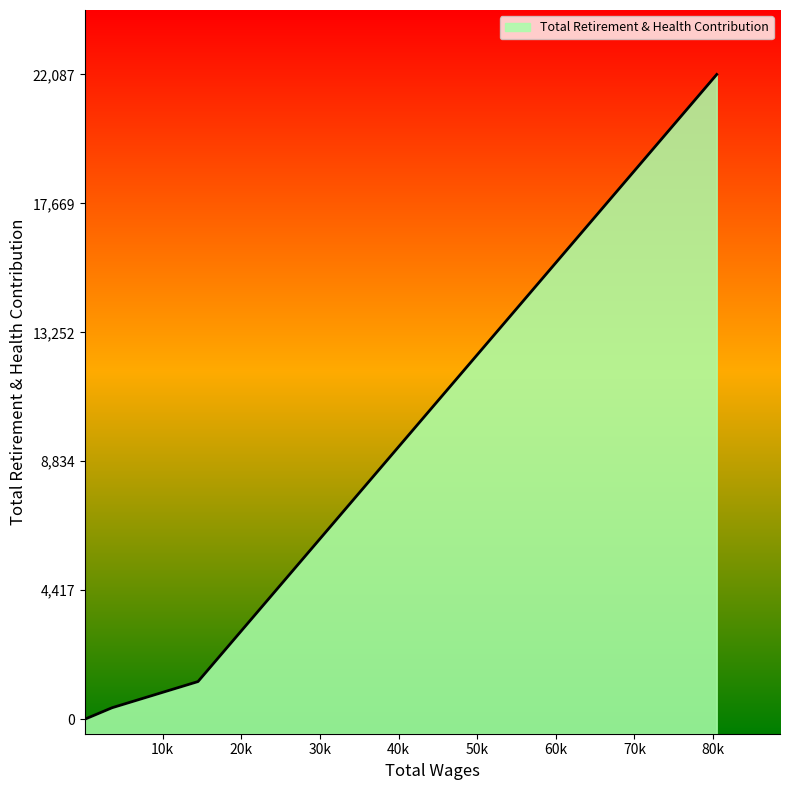

What is the sum of the values at 119.0 and 80471.0?

22087